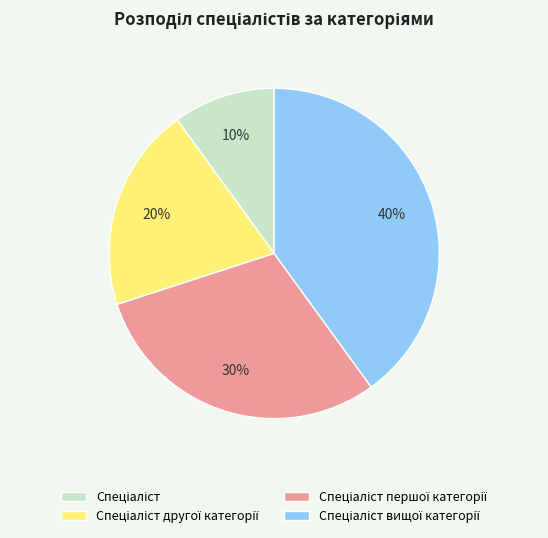

To the nearest percent, what is the average slice percentage?

25%